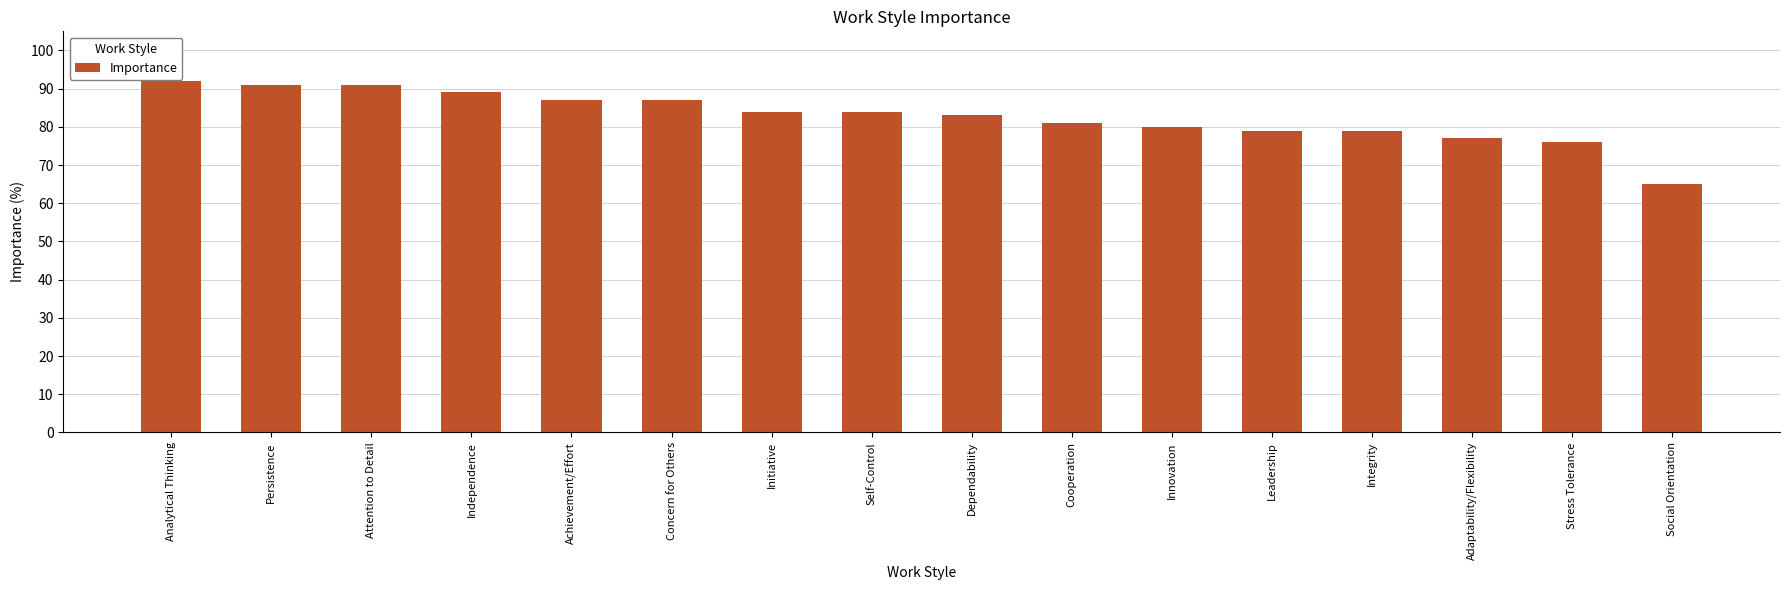

What is the average value?

83